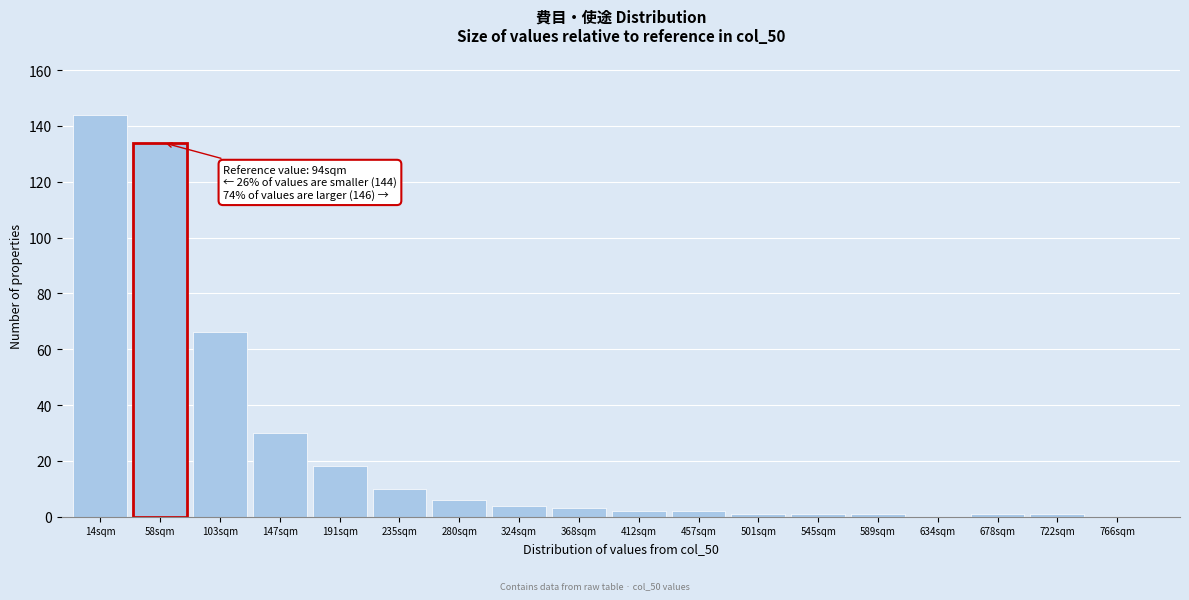

Reading right to left, list all the values displayed in this chart.

766sqm=0	722sqm=1	678sqm=1	634sqm=0	589sqm=1	545sqm=1	501sqm=1	457sqm=2	412sqm=2	368sqm=3	324sqm=4	280sqm=6	235sqm=10	191sqm=18	147sqm=30	103sqm=66	58sqm=134	14sqm=144